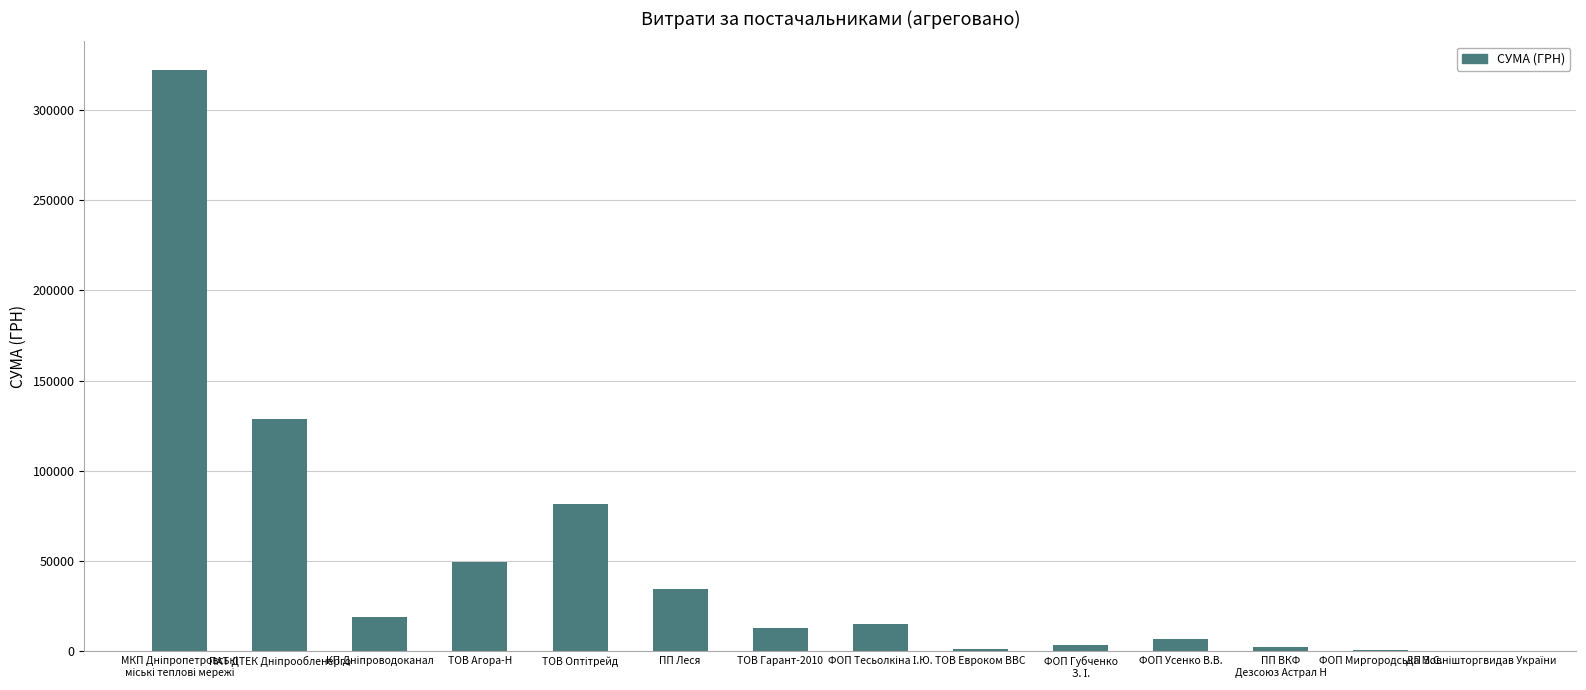

What value does the data have at ФОП Усенко В.В.?

6891.4